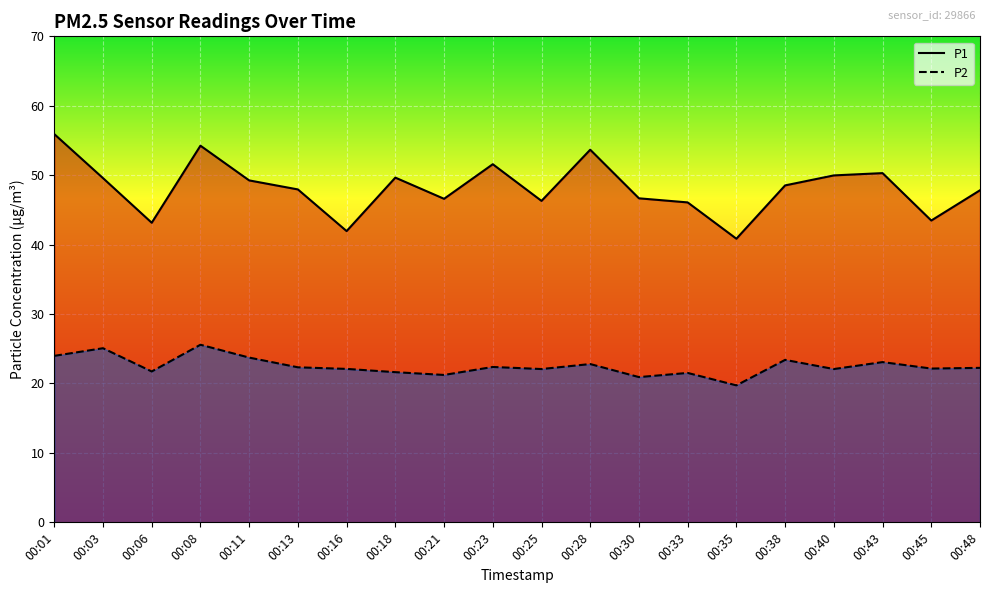

How many interior local peaks does the P1 series have?

5